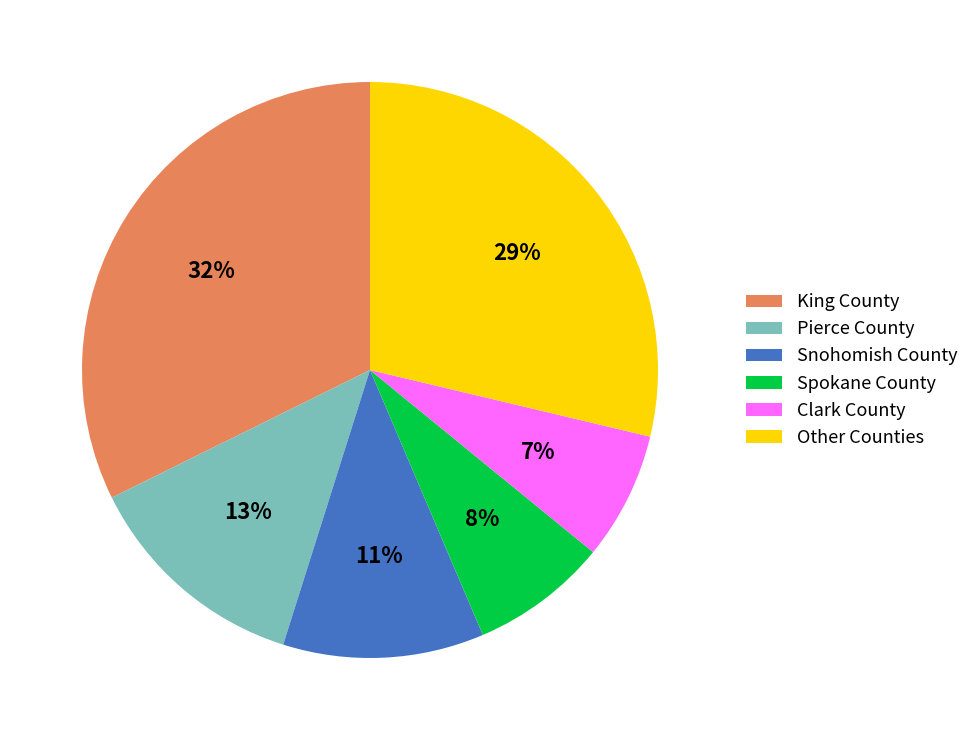

How many slices are in this pie chart?

6